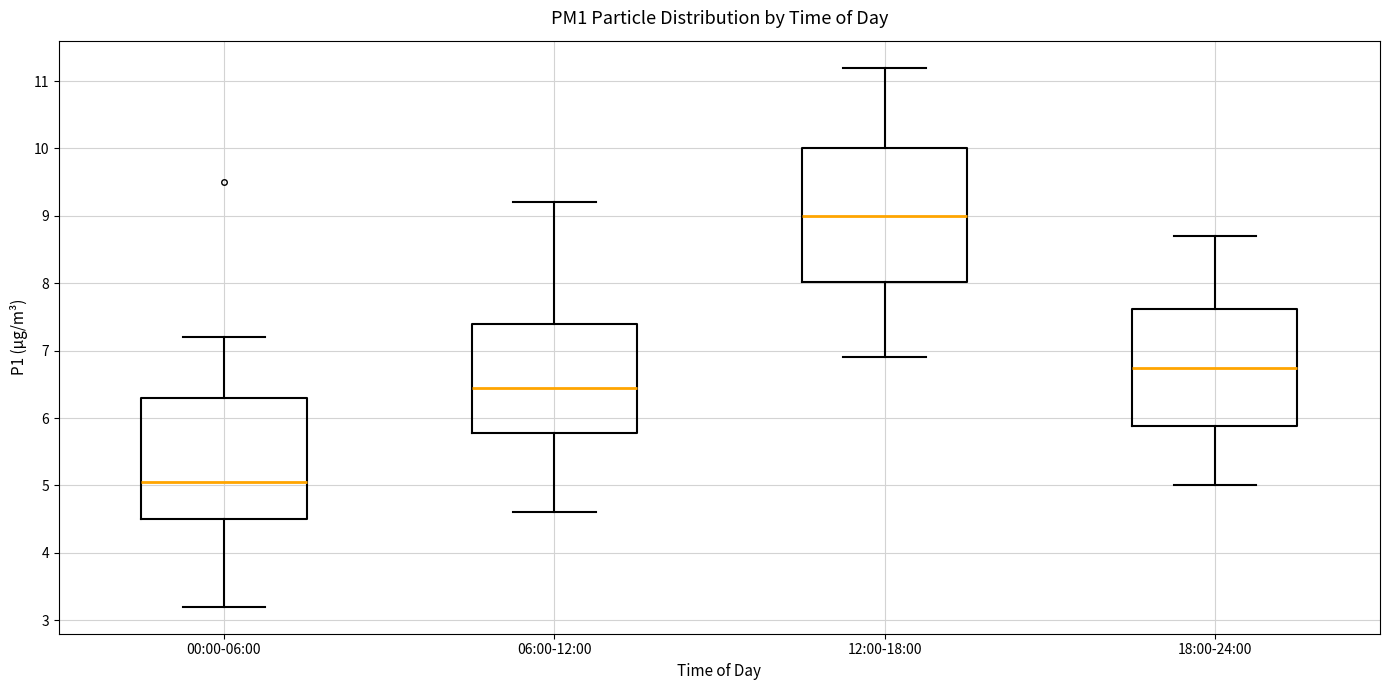

Reading left to right, transcribe this box plot: for each box, give where its median line is, the range the box spans, and where its two whiskers end, as read against the y-axis. The values are not printed on the chart, so give them approximately, as read against the axis.

00:00-06:00: median 5.1, box 4.5 to 6.3, whiskers 3.2 to 7.2
06:00-12:00: median 6.5, box 5.8 to 7.4, whiskers 4.6 to 9.2
12:00-18:00: median 9.0, box 8.0 to 10.0, whiskers 6.9 to 11.2
18:00-24:00: median 6.8, box 5.9 to 7.6, whiskers 5.0 to 8.7